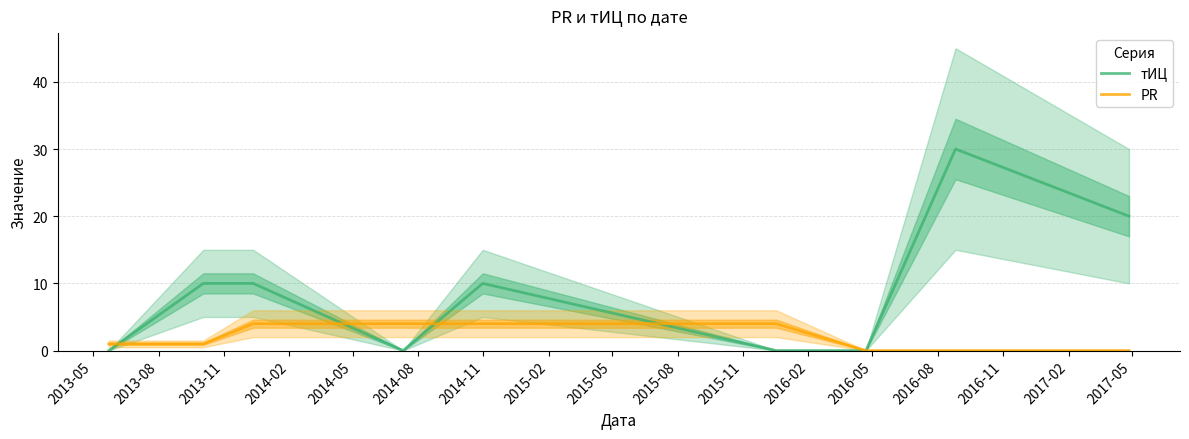

How many distinct data groups are displayed?

2